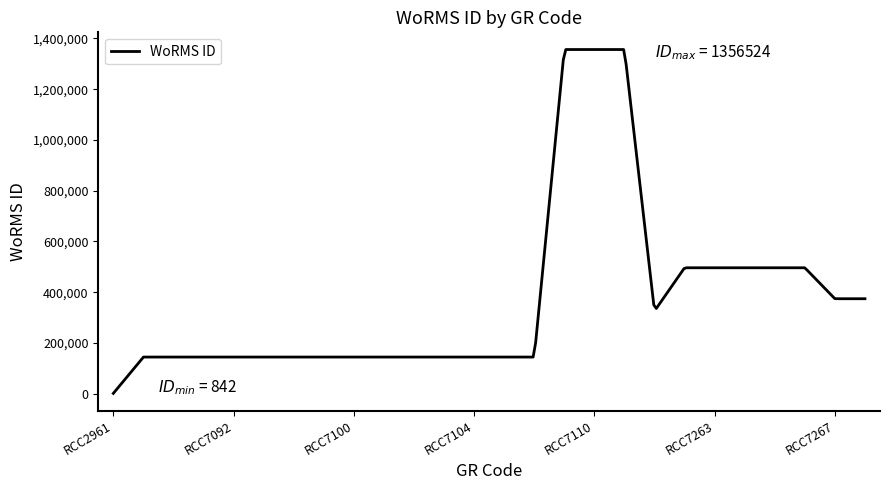

What is the greatest value displayed?

1356524.0